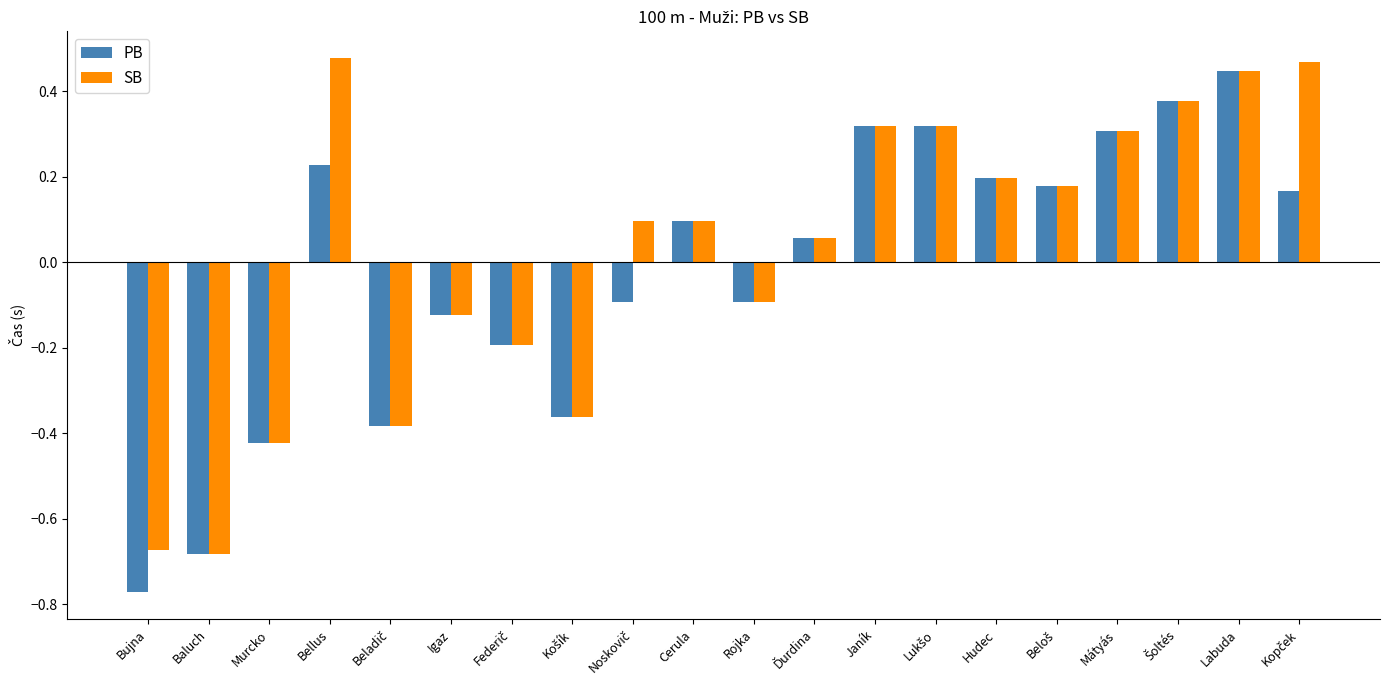

List the series in order of their overall mean, lowest first.

PB, SB